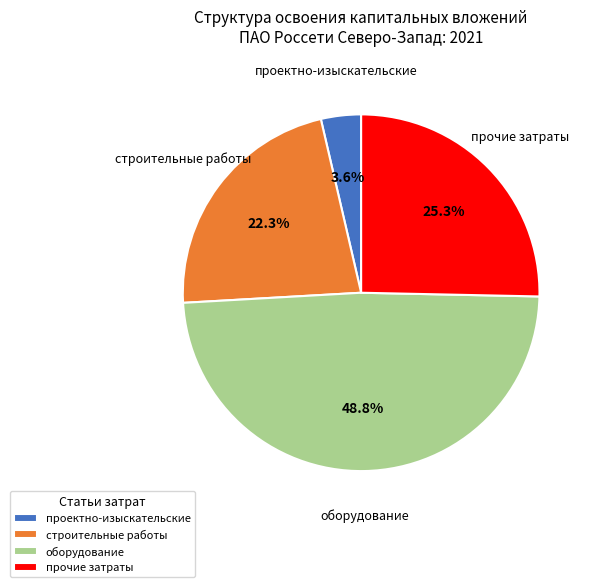

What percentage do строительные работы and проектно-изыскательские together represent?

25.9%